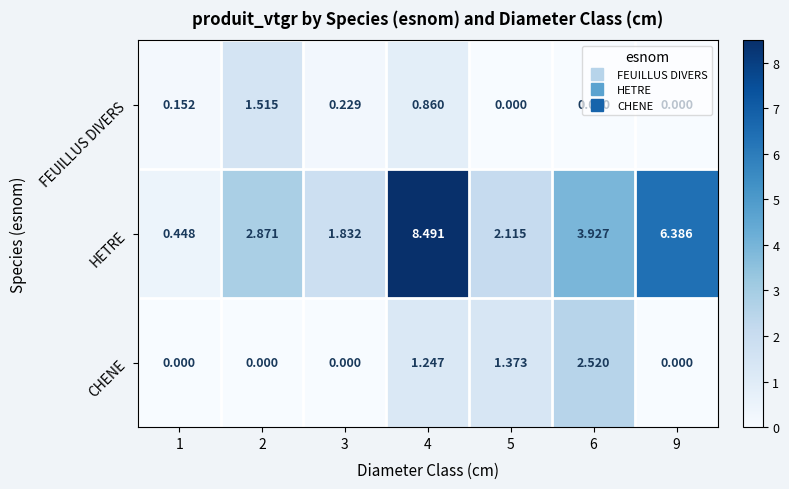

Count the number of data series in this chart.

3